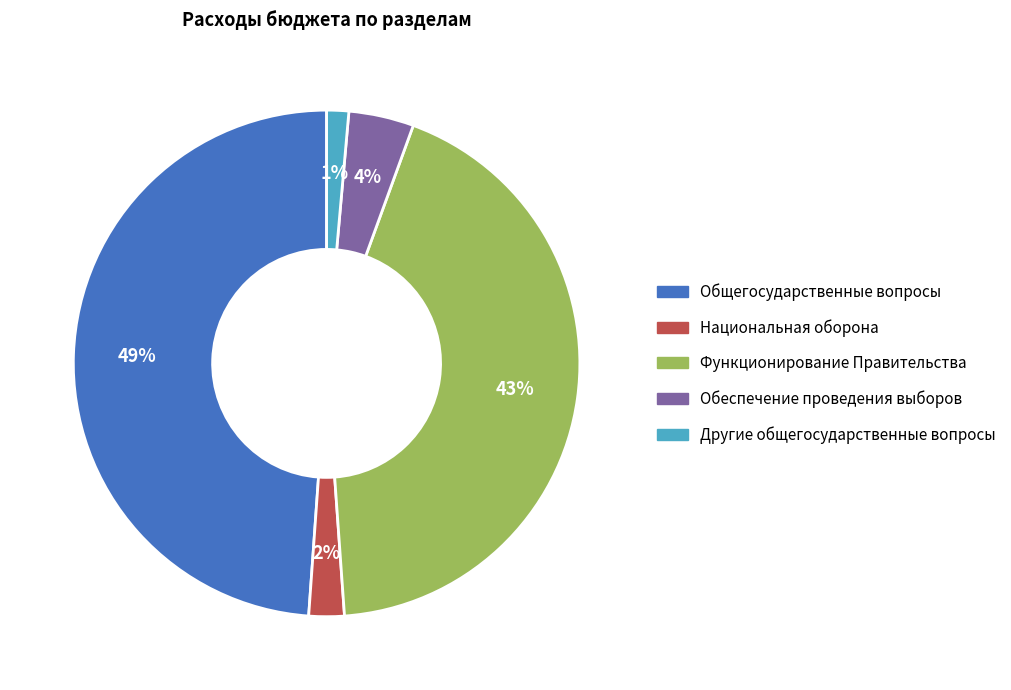

Does Национальная оборона account for over 50% of the chart?

No